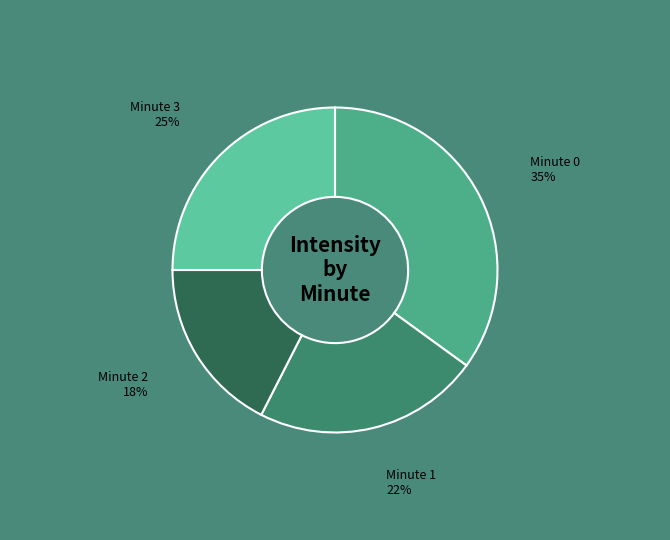

Do Minute 2 and Minute 3 together represent more than half of the pie?

No